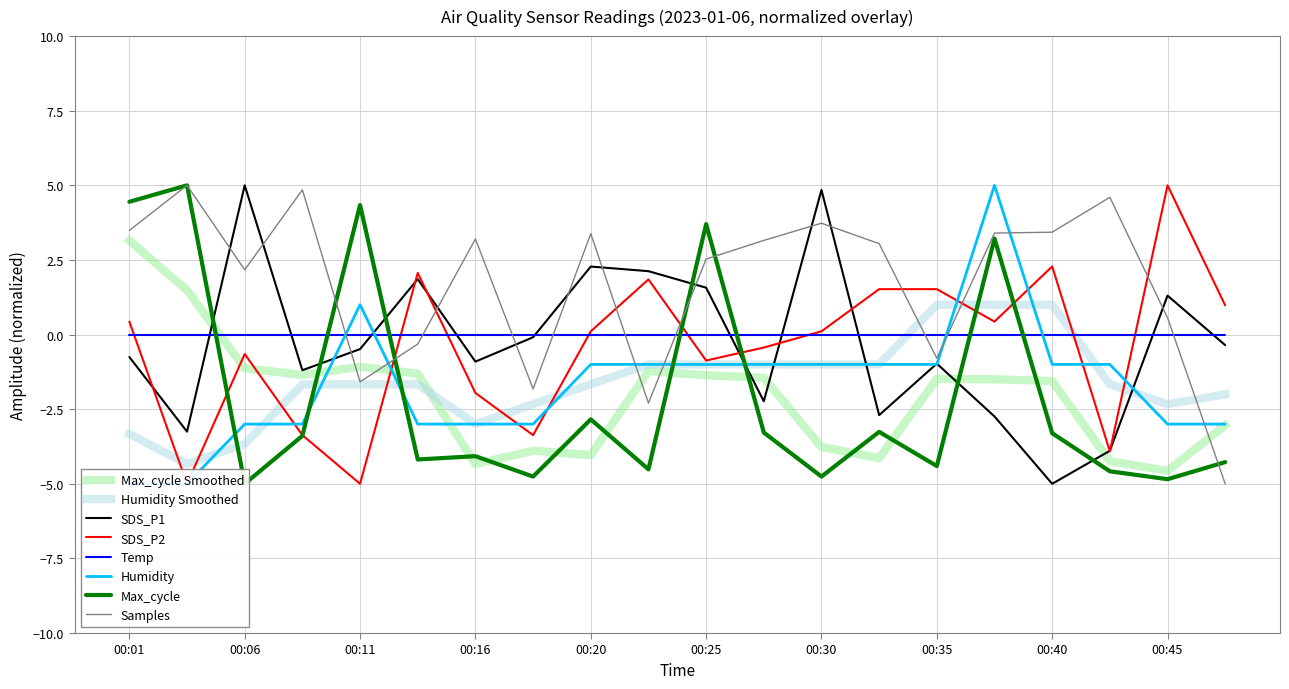

At which label is Max_cycle closest to 0?

00:20